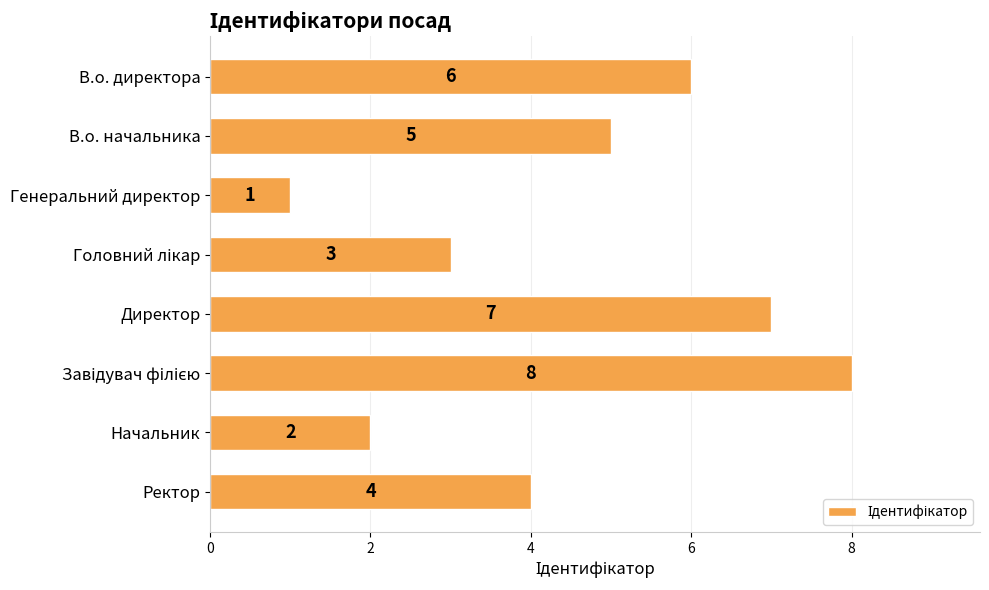

The chart shows a value of 5 at Директор. True or false?

False